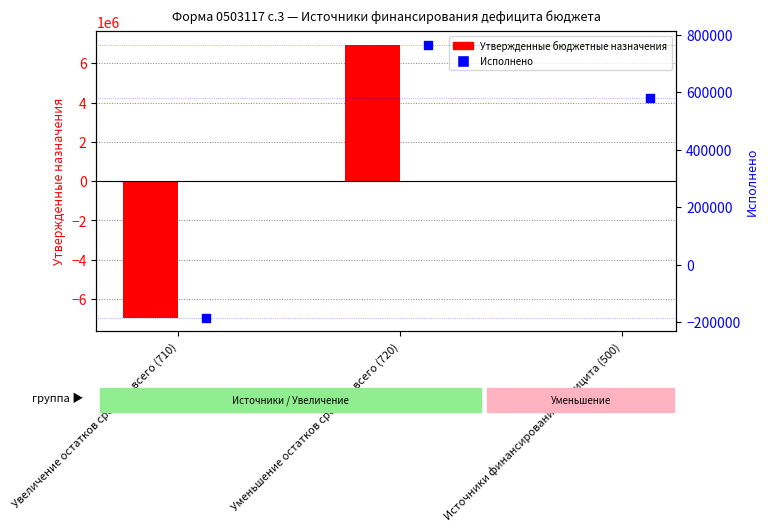

At which category is the sum across all series the highest?

Уменьшение остатков средств, всего (720)